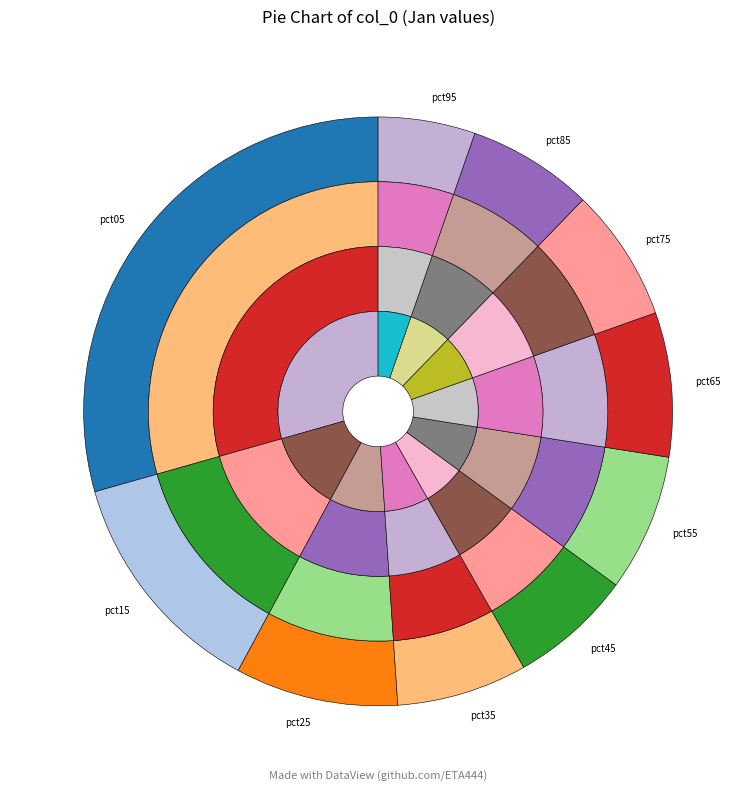

Which slice is the smallest?

pct95